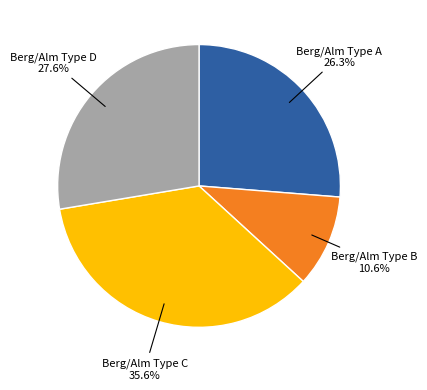

Is there a majority slice in this chart?

No